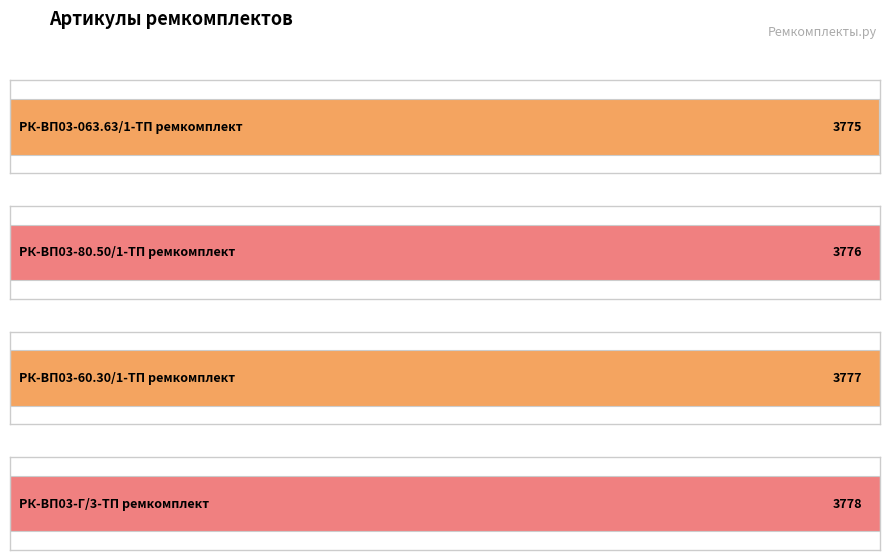

Is it true that the value at РК-ВП03-Г/3-ТП ремкомплект is 5202?

False